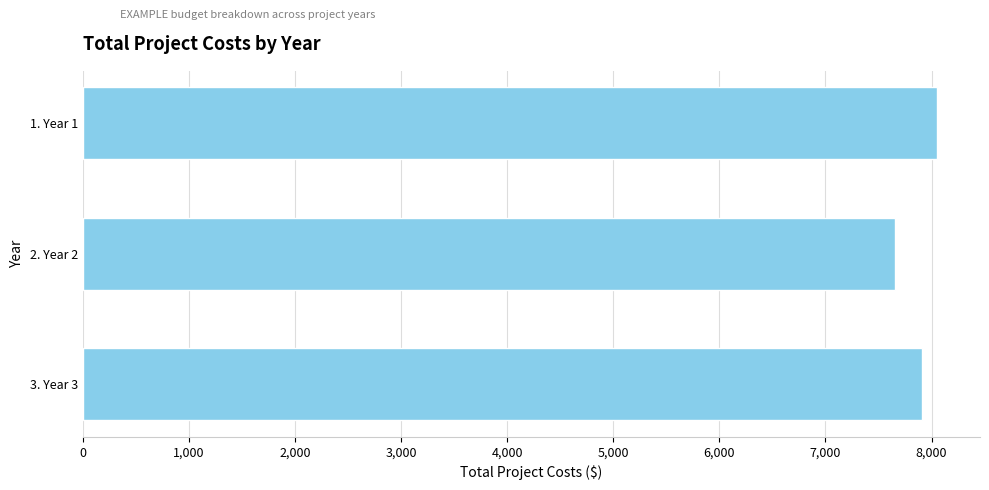

What is the value of the 2nd bar from the top?

7653.3